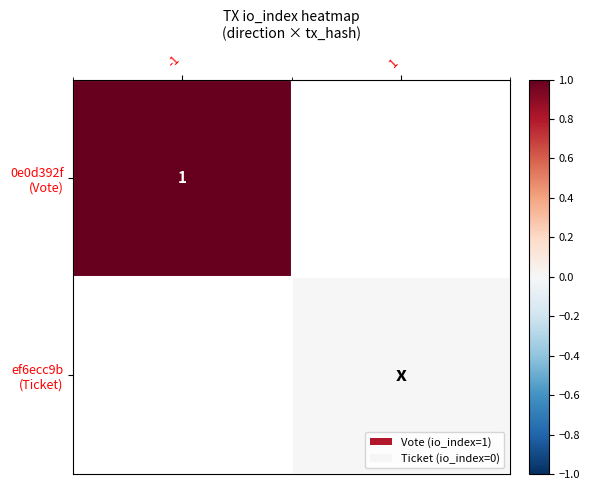

What is the maximum value for 0e0d392f (Vote)?

1.0